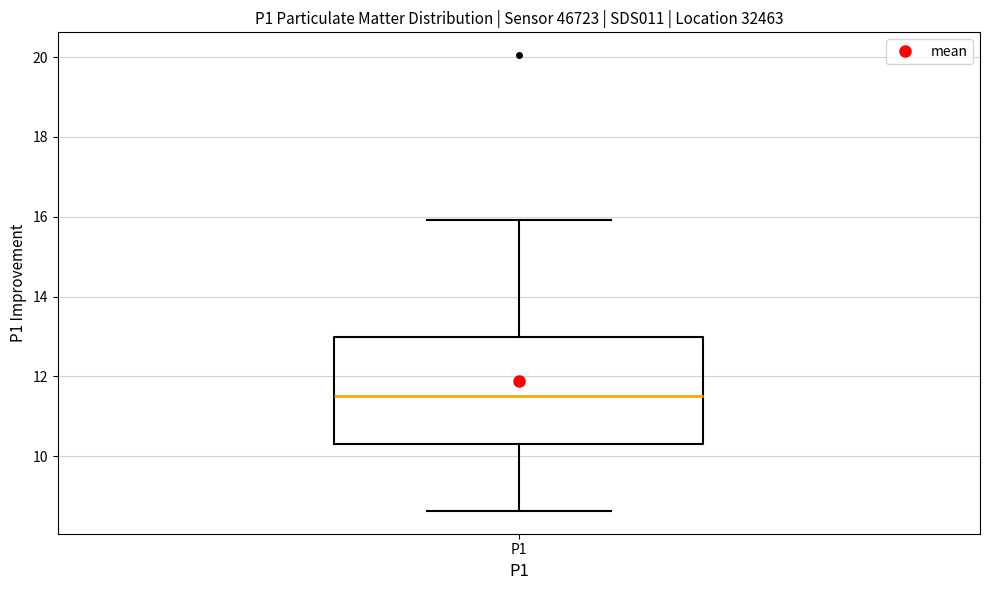

Read this box plot against the y-axis: the position of the median line, the range covered by the box, and the ends of both whiskers. The values are not printed on the chart, so give them approximately, as read against the axis.

median 11.6, box 10.4 to 13.0, whiskers 8.6 to 16.0